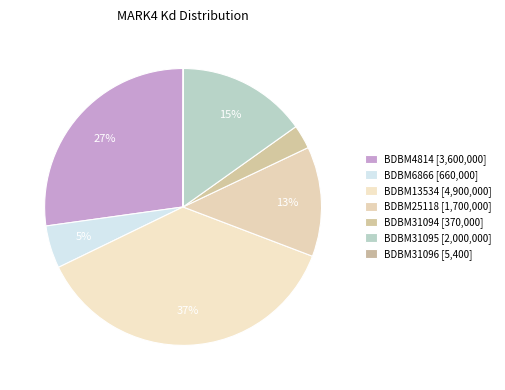

To the nearest percent, what is the difference between the largest and smallest slice percentages?

37%